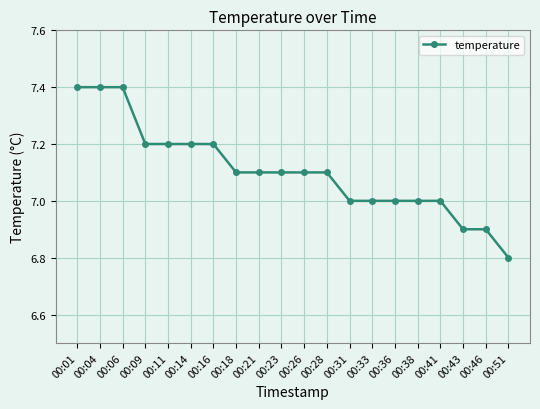

How many data points does each series have?

20